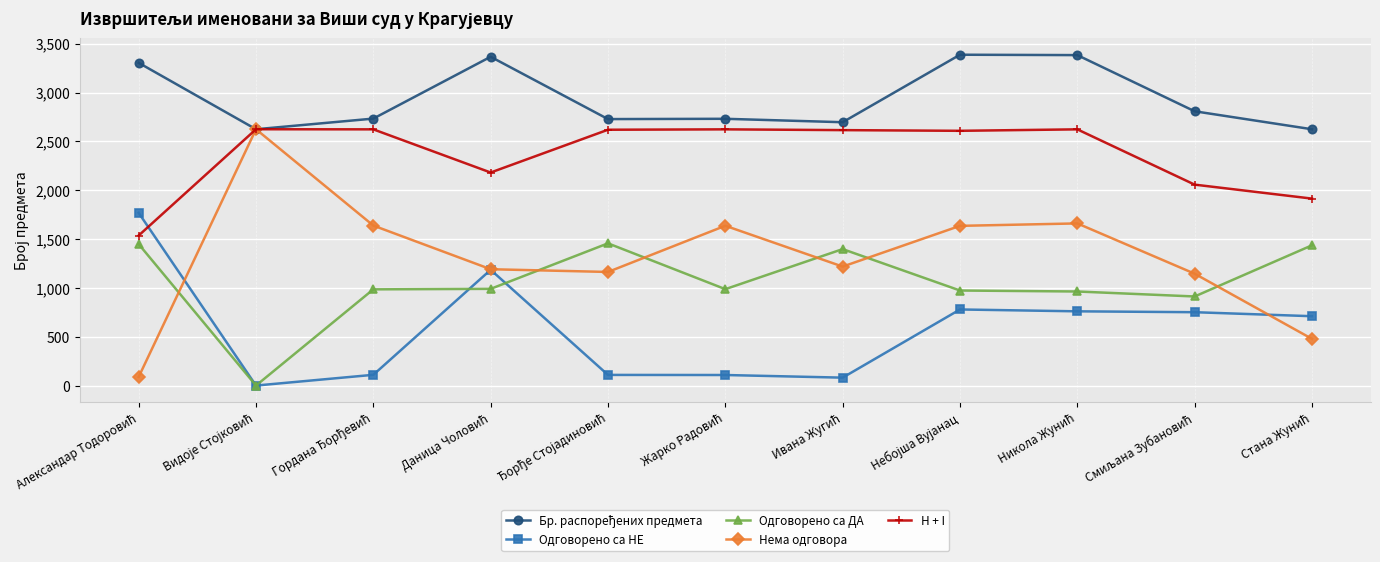

Which series has the largest range (max minus min)?

Нема одговора